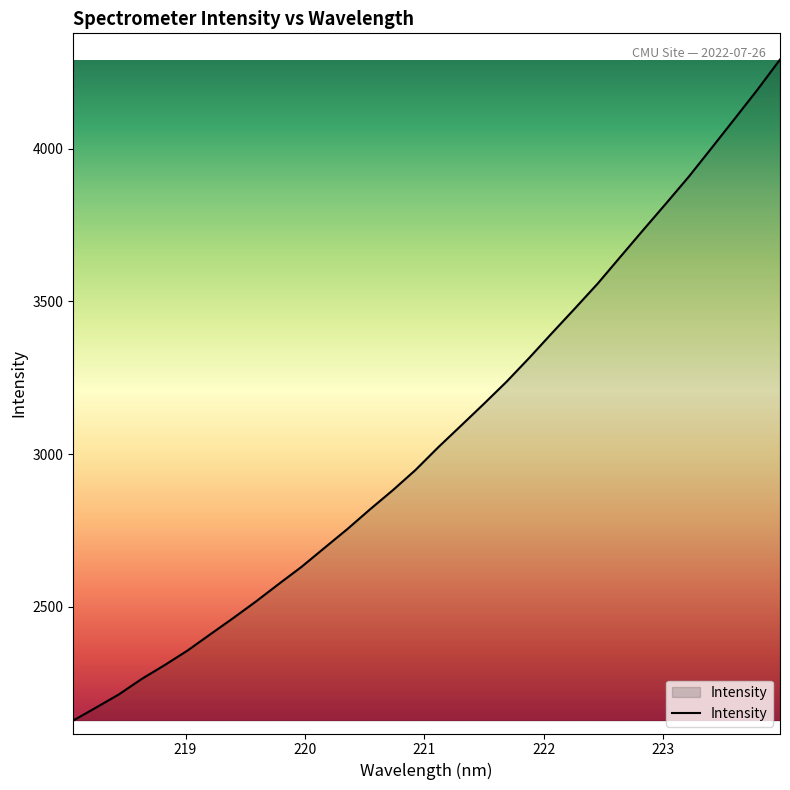

What is the smallest value displayed?

2127.6